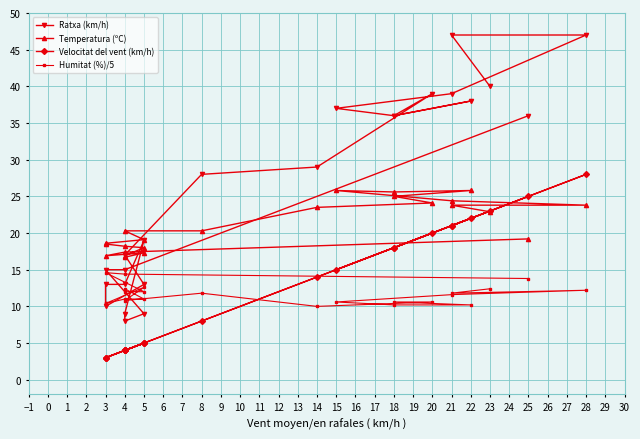

Which series changed the most between 18 and 21?

Ratxa (km/h)